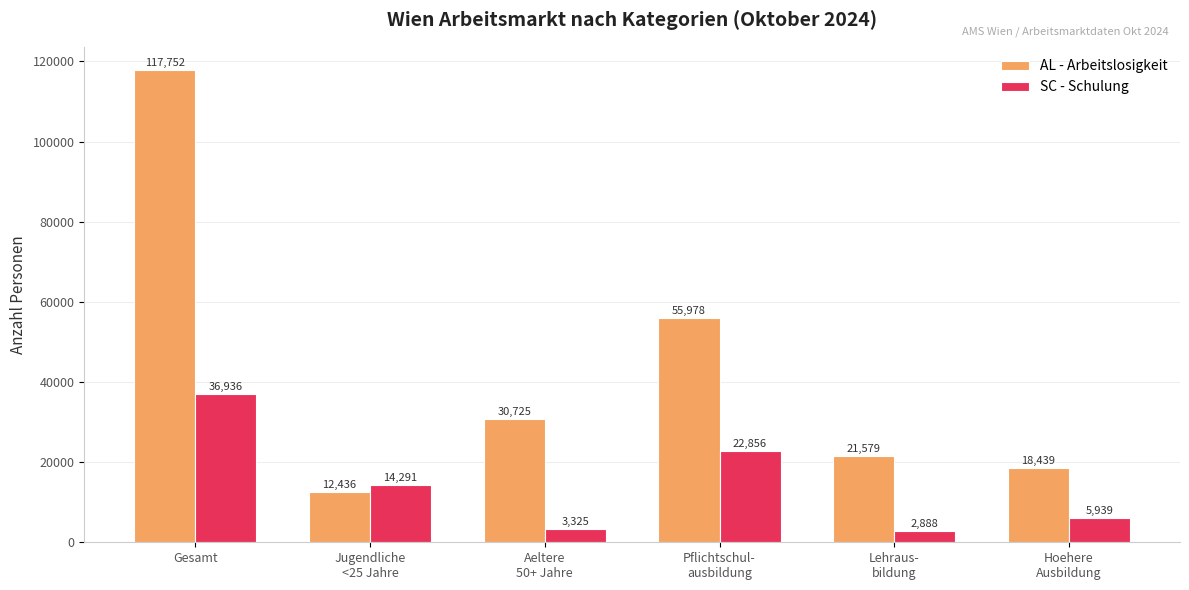

At how many categories does at least one series exceed 33022?

2